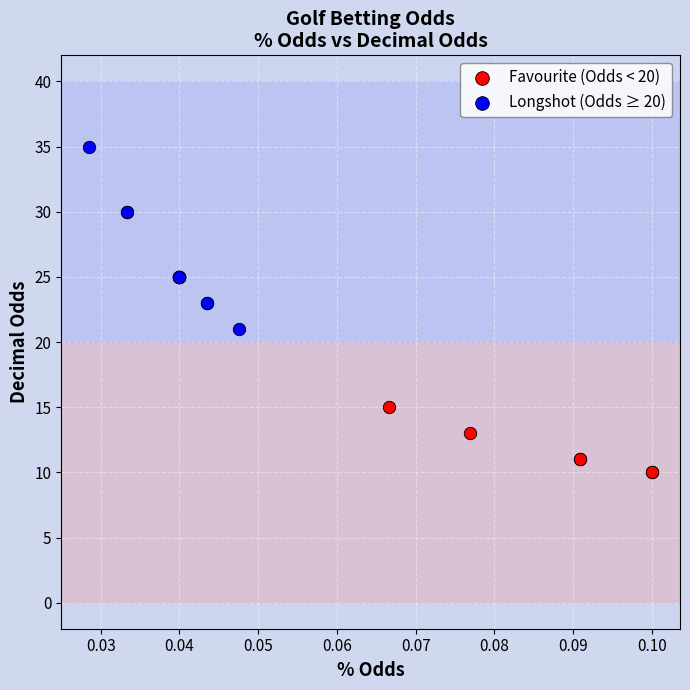

Which series has the largest Y range (max minus min)?

Longshot (Odds ≥ 20)